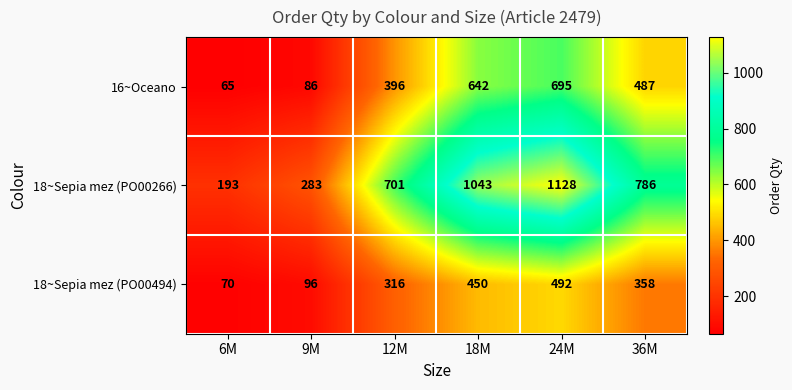

Which label corresponds to the smallest value in the chart?

6M